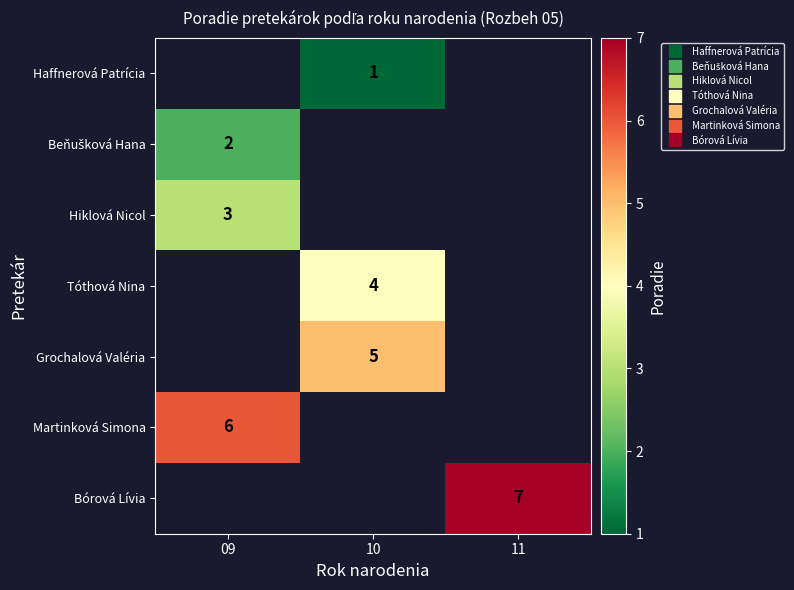

What is the minimum value shown in the chart?

1.0